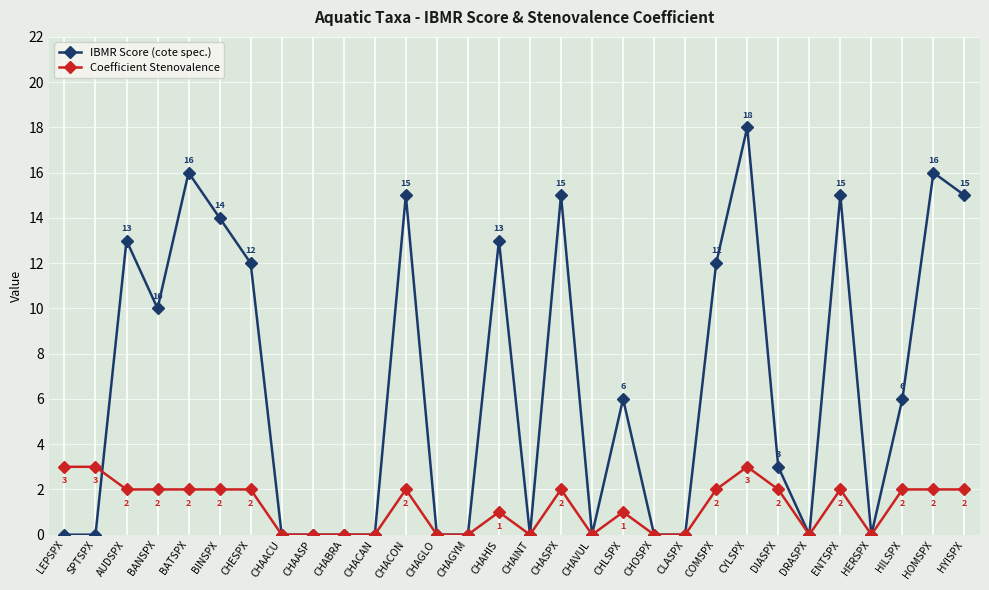

How many interior local peaks does the IBMR Score (cote spec.) series have?

9